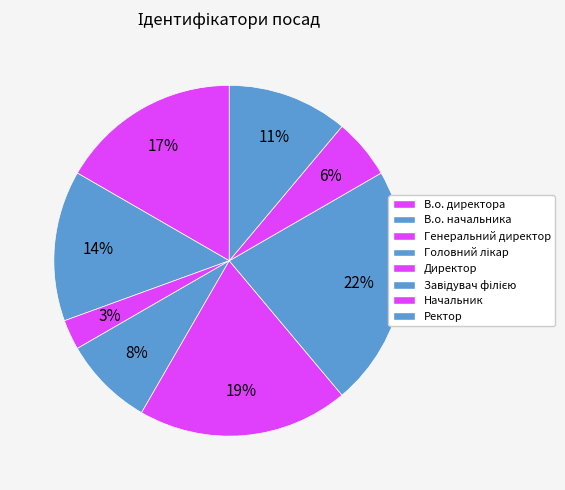

Which has a higher value, В.о. директора or Головний лікар?

В.о. директора